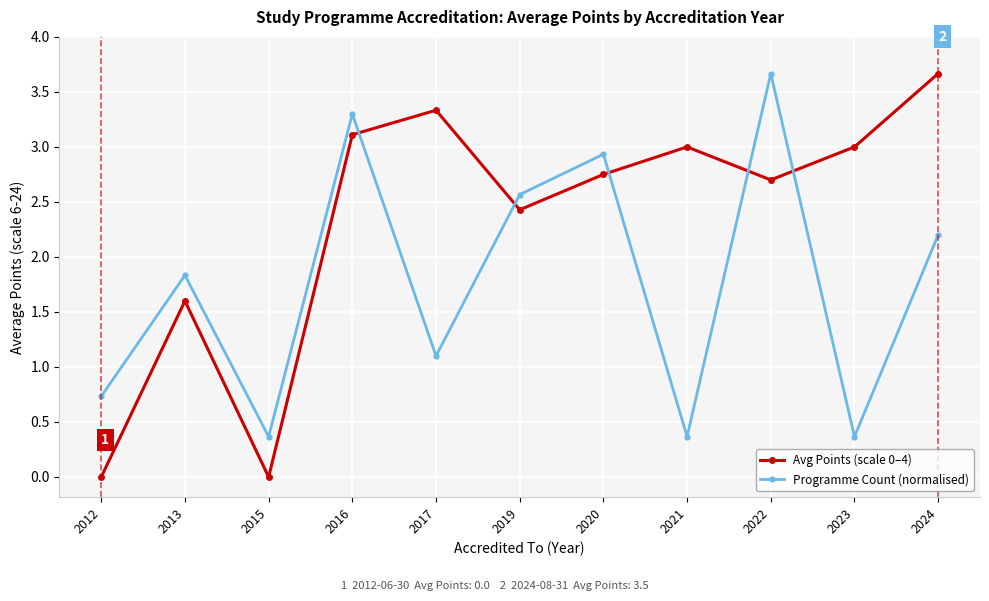

Rank the series by their average value, from highest to lowest.

Avg Points (scale 0–4), Programme Count (normalised)